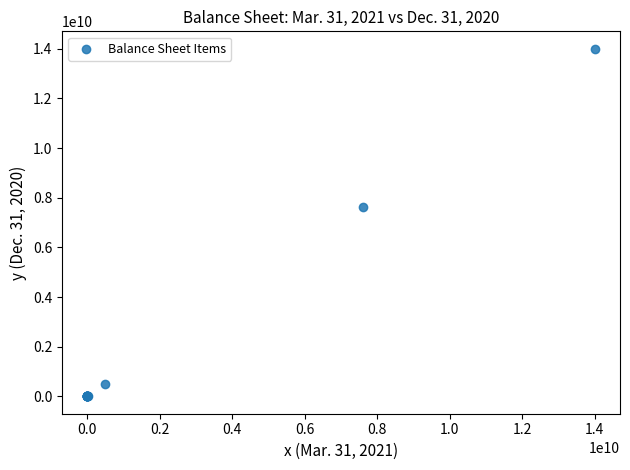

What Y value in the scatter plot is closest to 7000000000?

7620748598